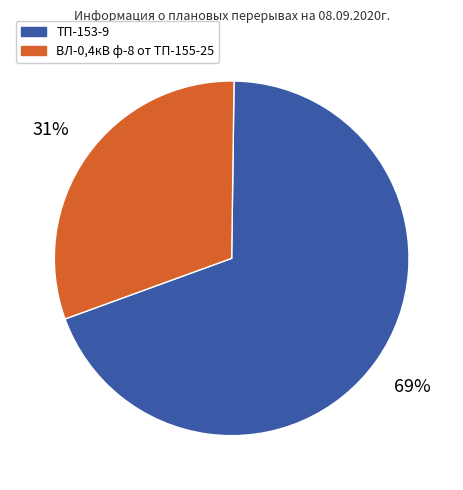

Which slice represents more than half of the pie?

ТП-153-9